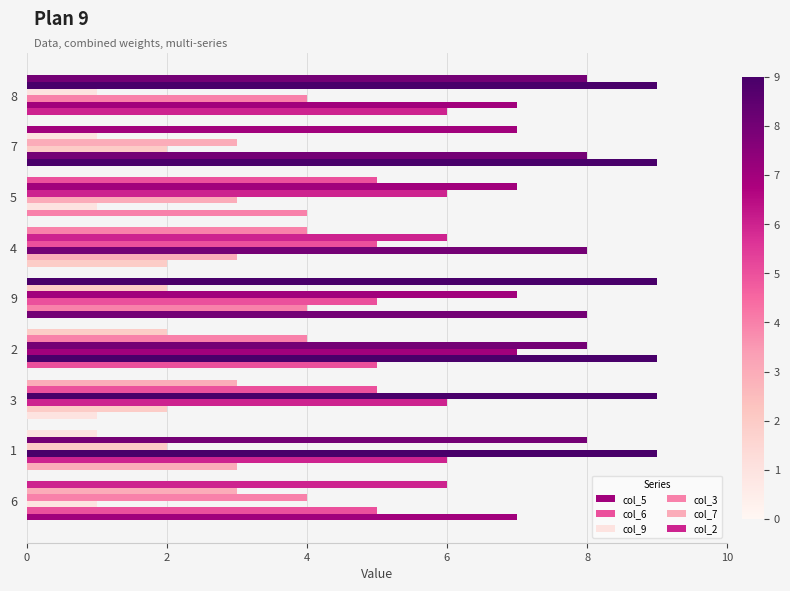

How many distinct data groups are displayed?

6